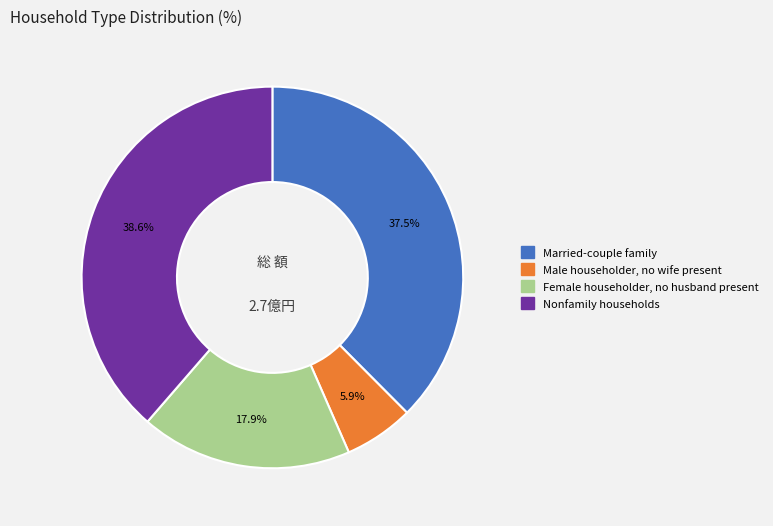

To the nearest percent, what is the average slice percentage?

25%